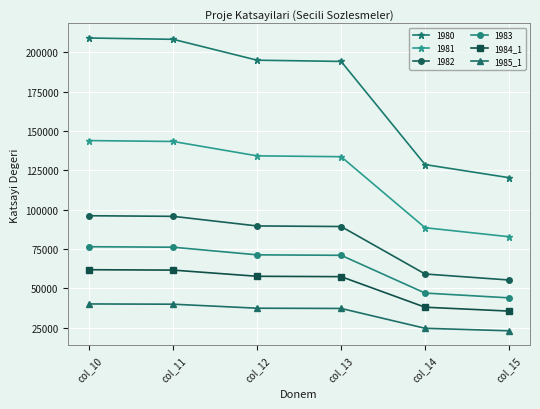

True or false: 1984_1 and 1985_1 cross at least once.

False